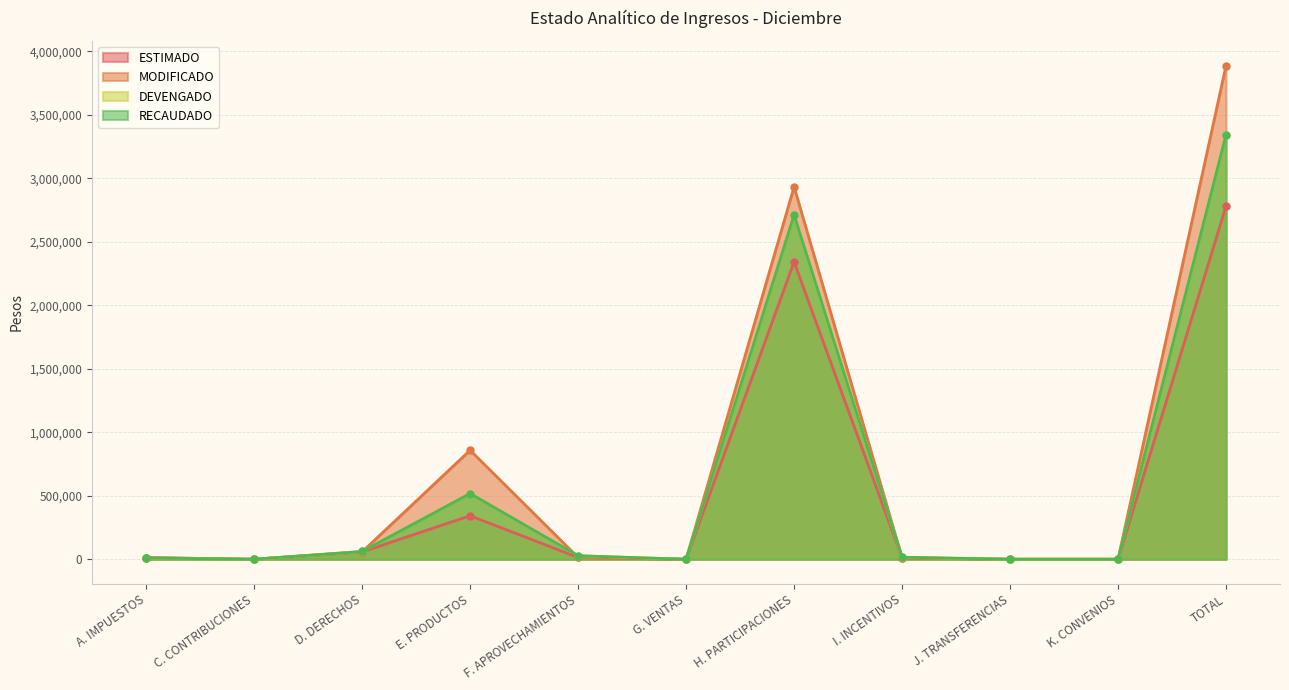

How many lines are shown in the chart?

4